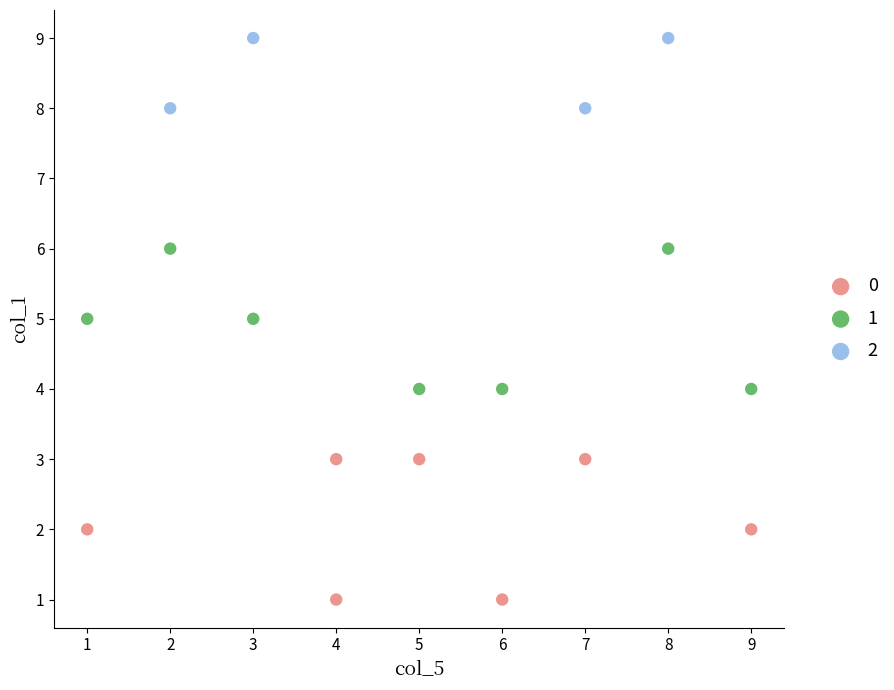

What are all the series names shown in the legend?

0, 1, 2